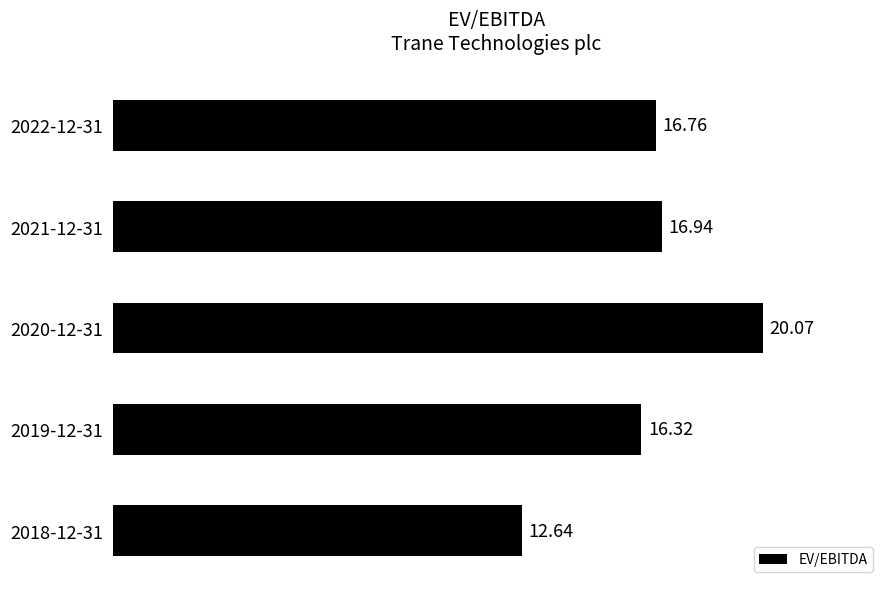

List the labels in order of value, largest first.

2020-12-31, 2021-12-31, 2022-12-31, 2019-12-31, 2018-12-31